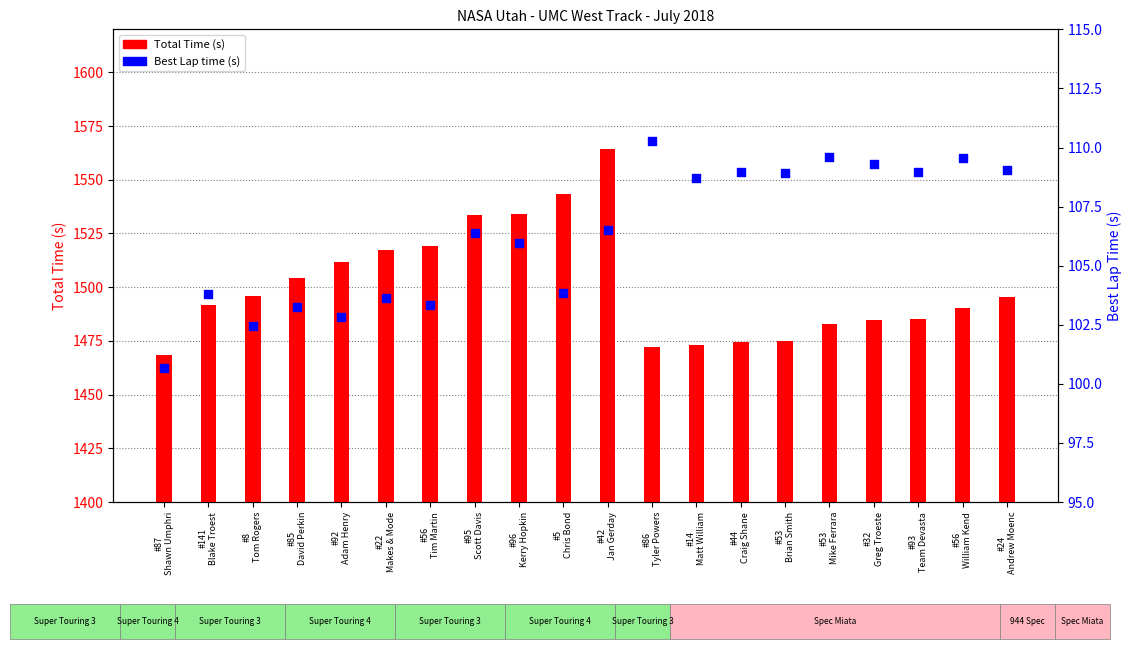

Which series contains the highest Y value?

Total Time (s)